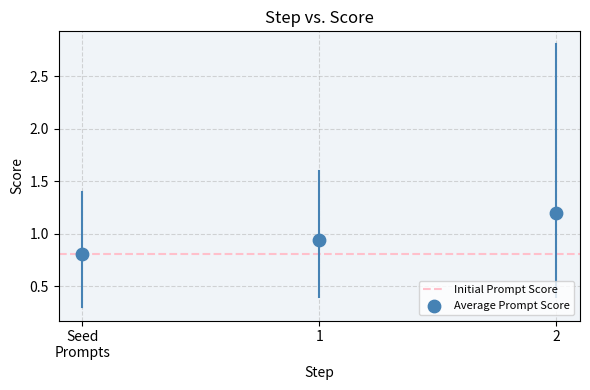

What is the range of Y values (max minus min)?

0.4